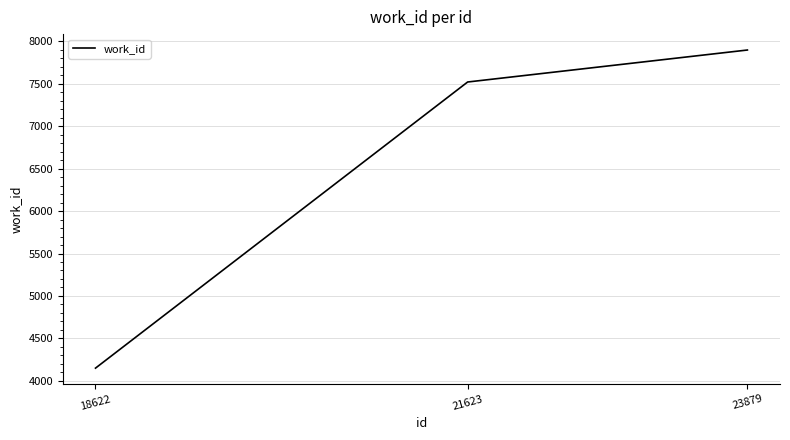

The chart shows a value of 2216 at 18622. True or false?

False